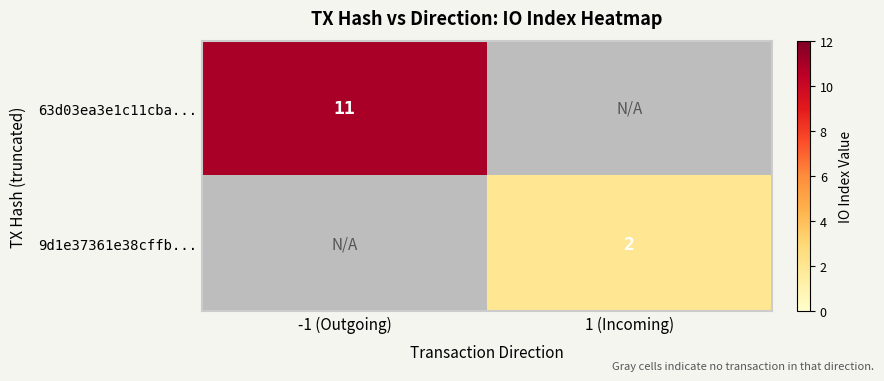

Is it true that 63d03ea3e1c11cba... equals 11 at -1 (Outgoing)?

True